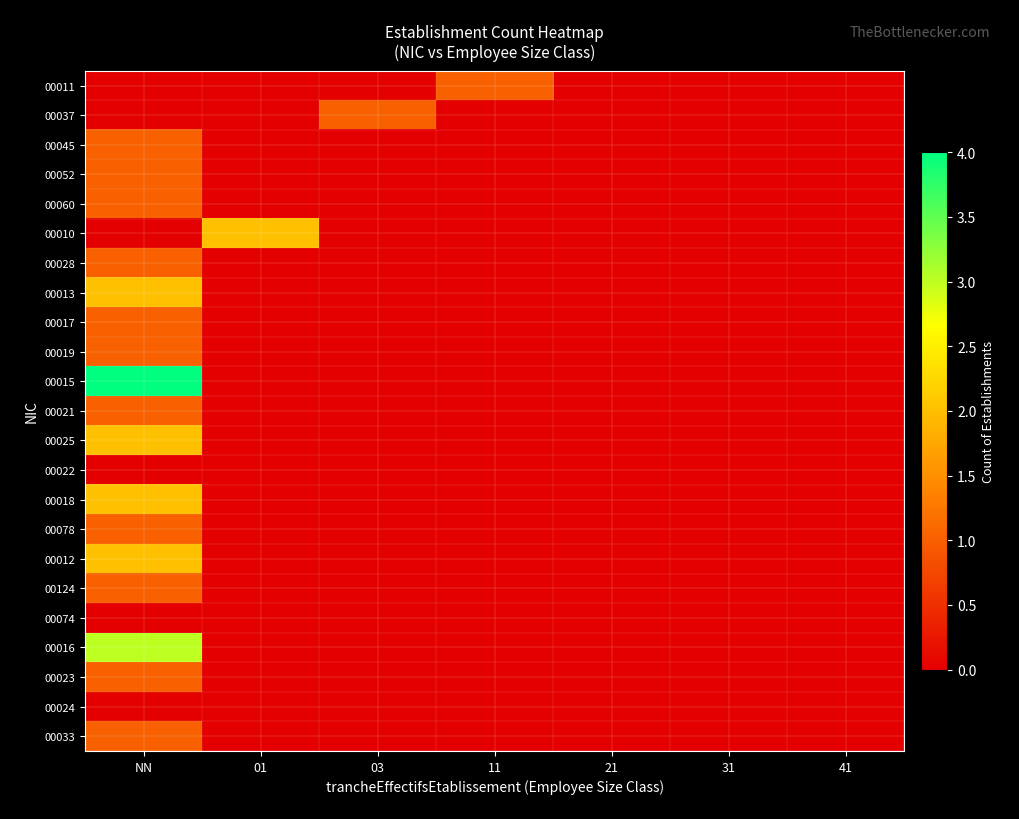

Between 01 and 31, which is larger?

01